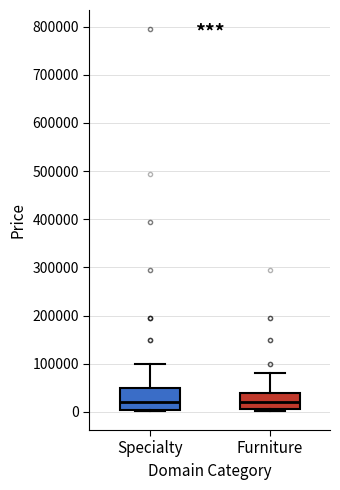

Reading left to right, transcribe this box plot: for each box, give where its median line is, the range the box spans, and where its two whiskers end, as read against the y-axis. The values are not printed on the chart, so give them approximately, as read against the axis.

Specialty: median 20000, box 0 to 50000, whiskers 0 to 100000
Furniture: median 20000, box 0 to 40000, whiskers 0 to 80000